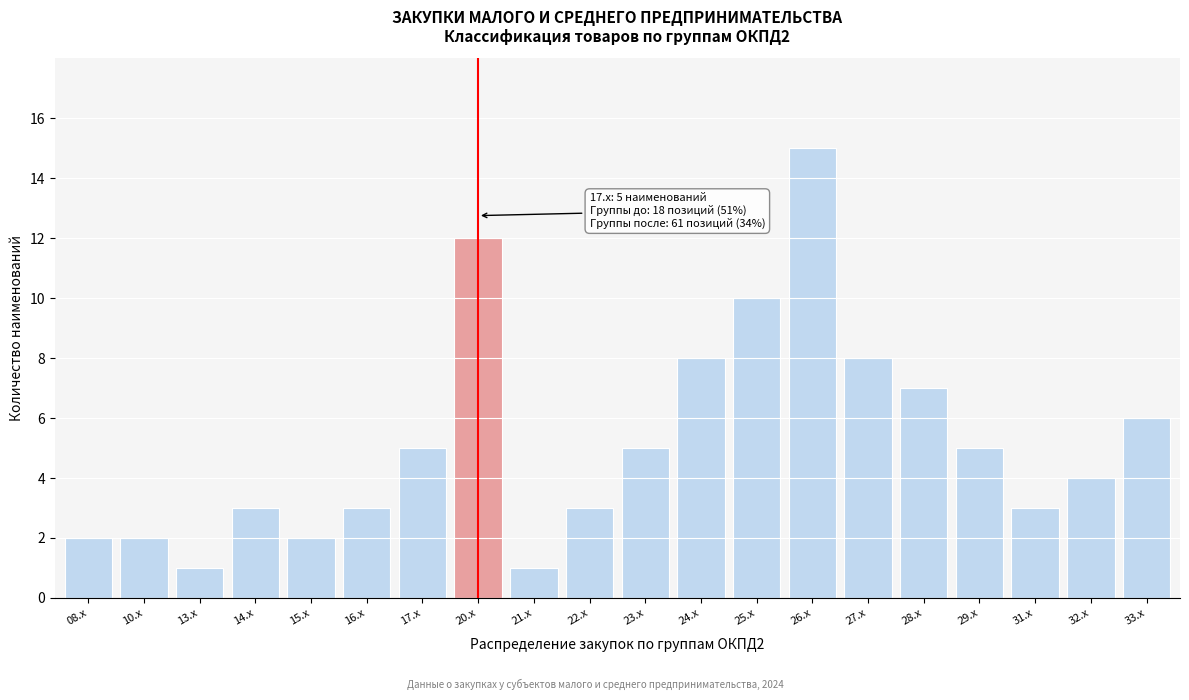

Reading left to right, list all the values displayed in this chart.

2	2	1	3	2	3	5	12	1	3	5	8	10	15	8	7	5	3	4	6